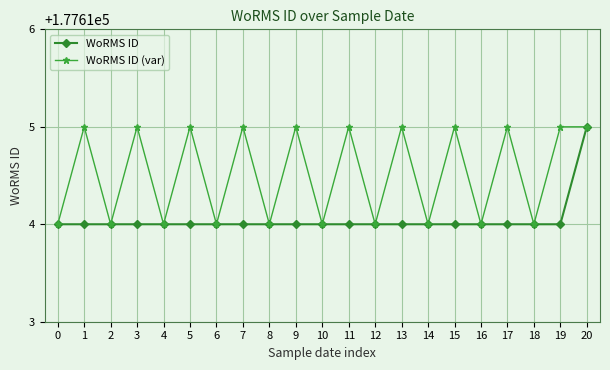

What is the value of the WoRMS ID (var) point at the 11th from the left?

177614